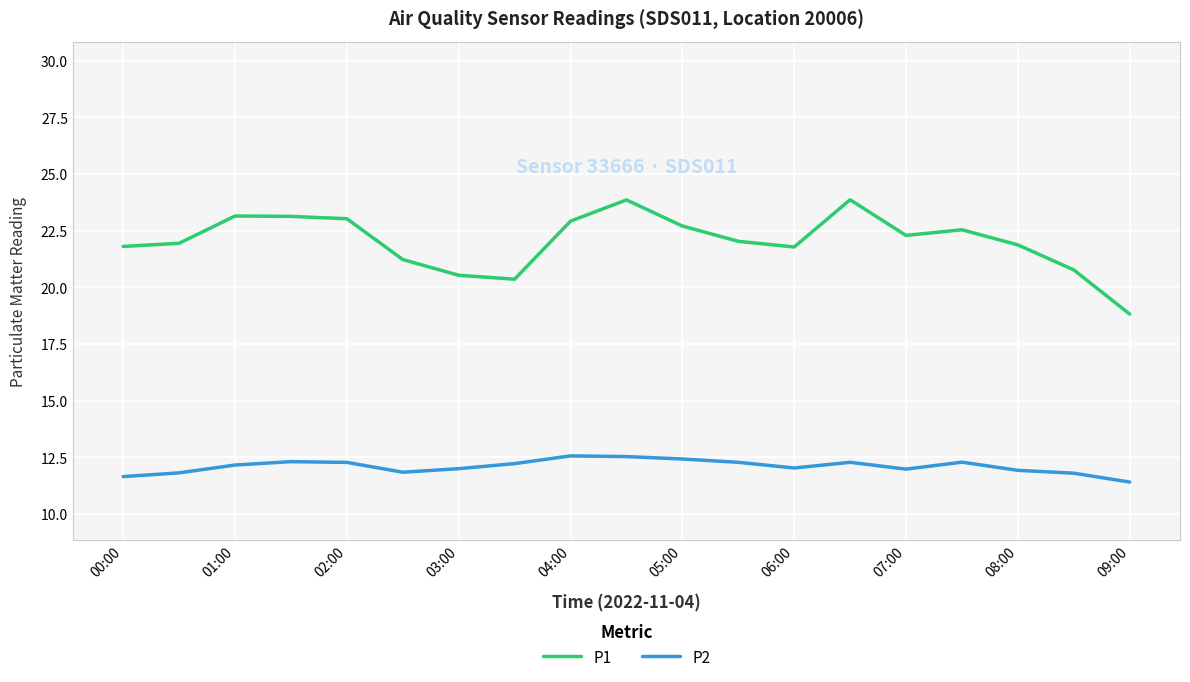

What are all the series names shown in the legend?

P1, P2